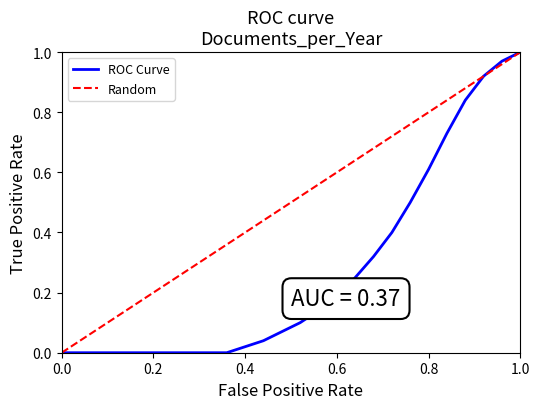

How many values in the Random series exceed 0?

25